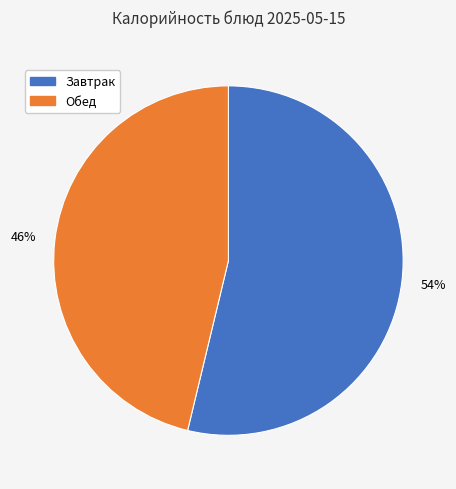

Is there a majority slice in this chart?

Yes